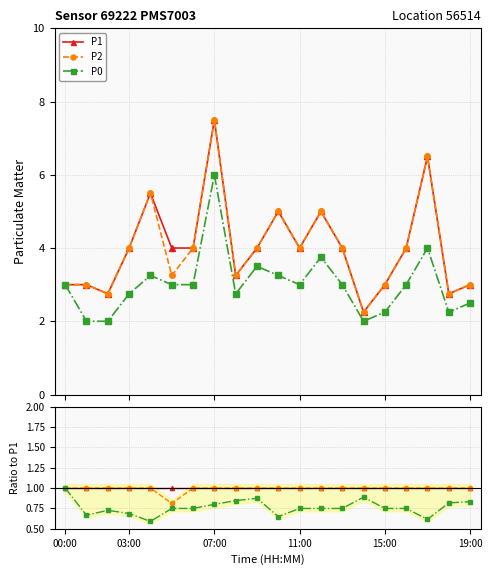

Does the chart display data point markers on the line(s)?

Yes